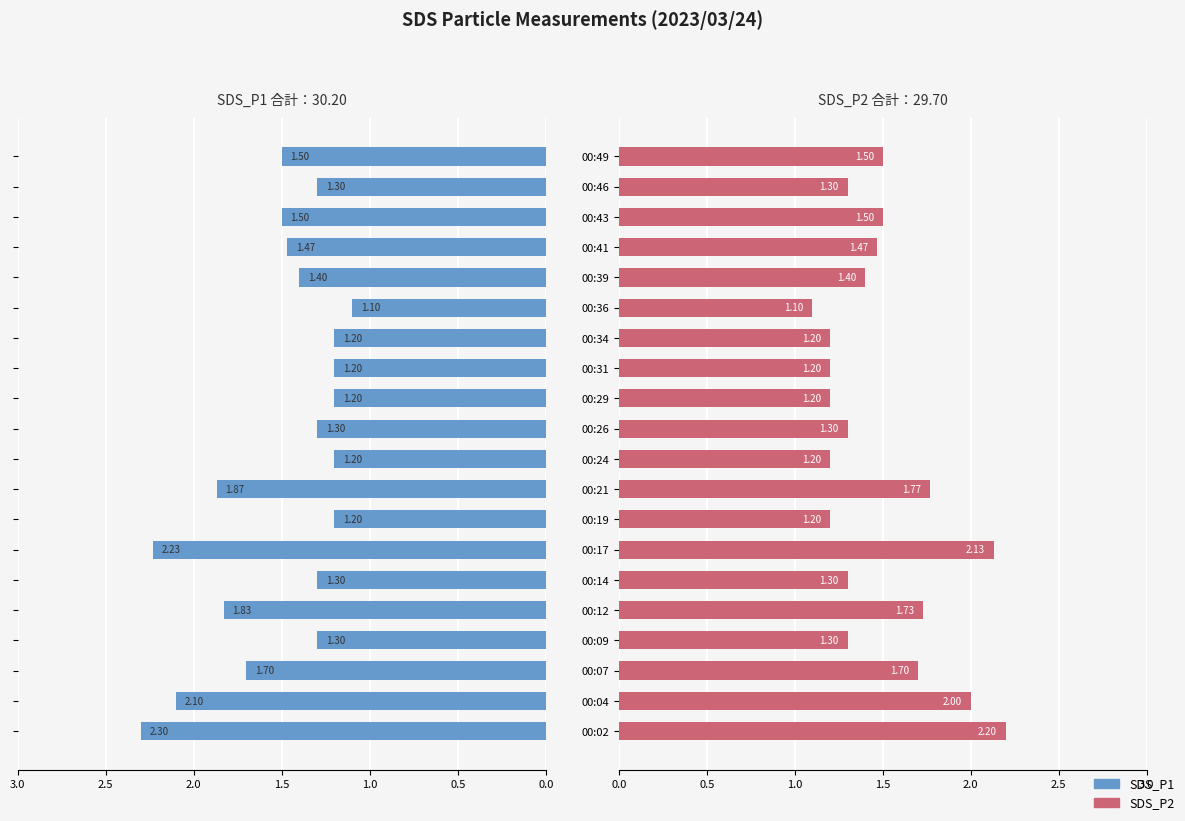

The value of SDS_P2 at 00:49 is 1.0. True or false?

False